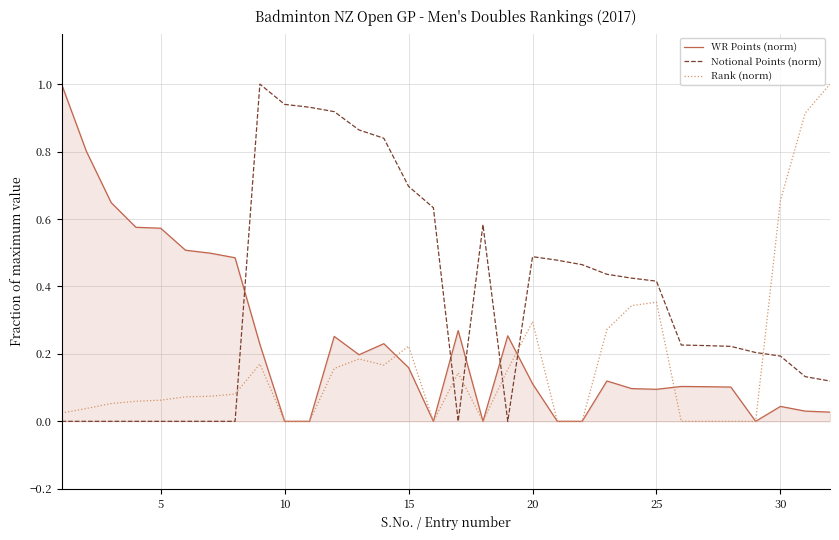

Rank the series by their average value, from lowest to highest.

Rank (norm), WR Points (norm), Notional Points (norm)